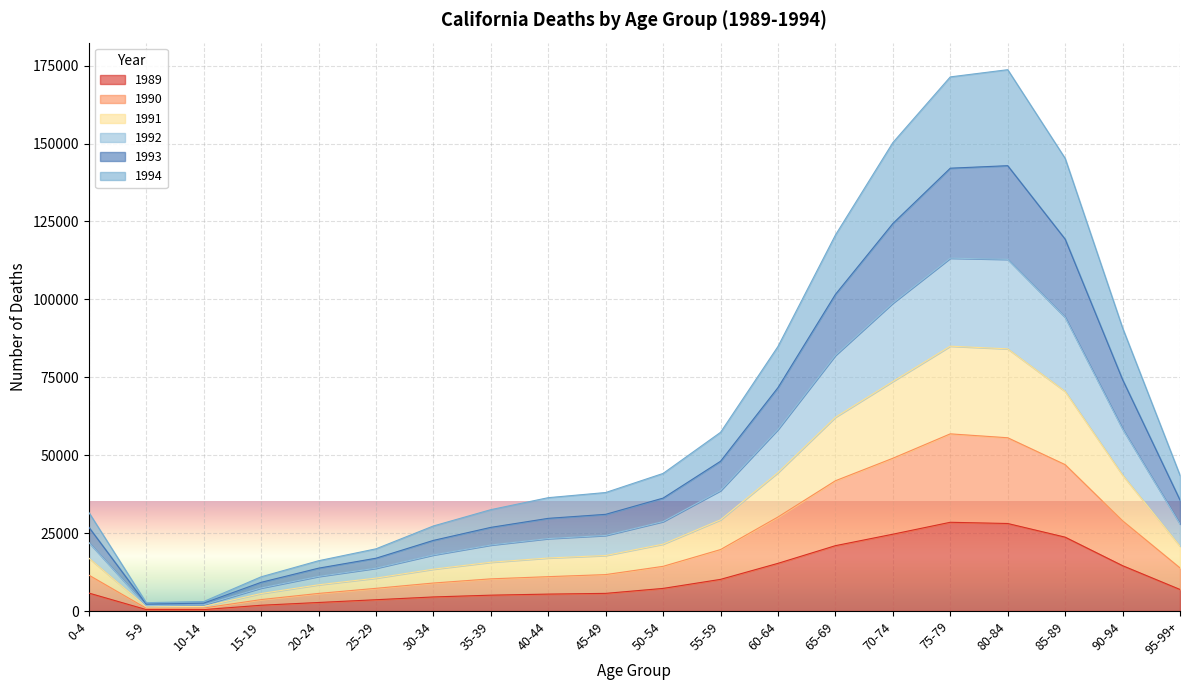

True or false: 1991 and 1994 cross at least once.

False